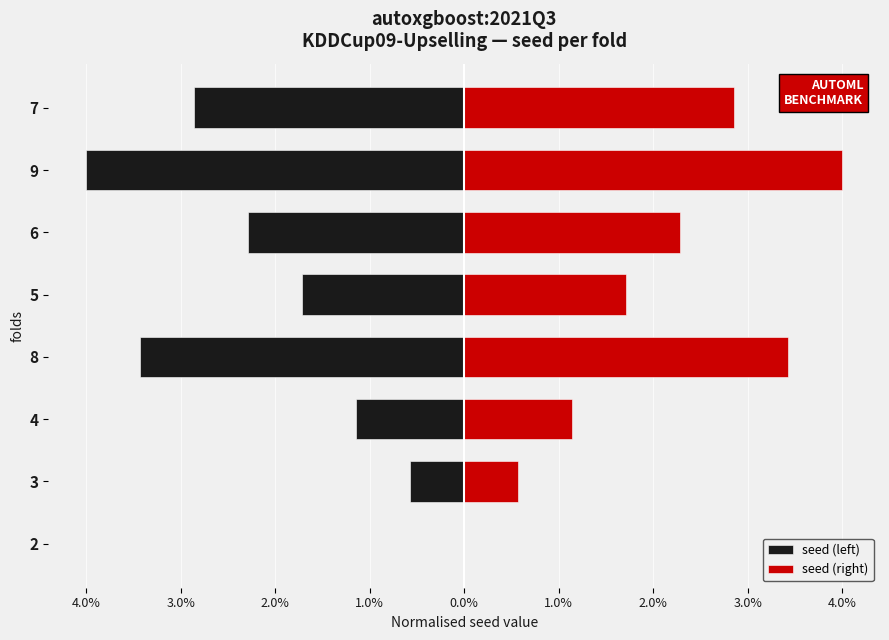

Read the seed (right) value at 3.0%.

0.6